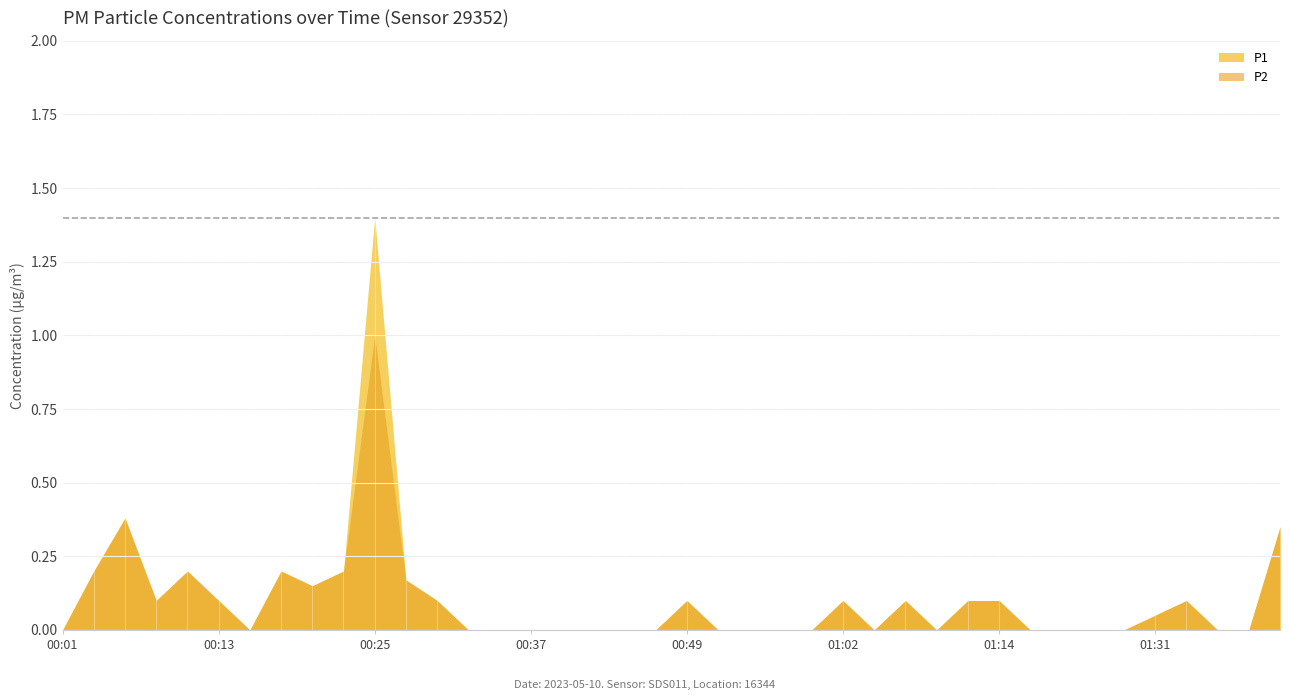

At which category does the chart reach its minimum across all series?

00:01